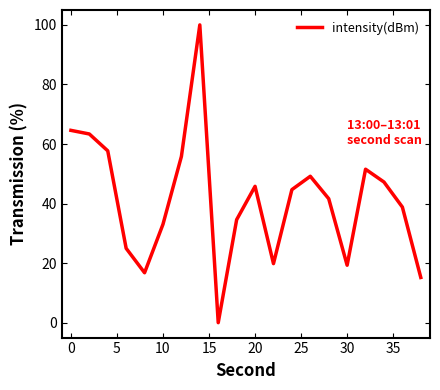

Count the number of values greater than 44.

10